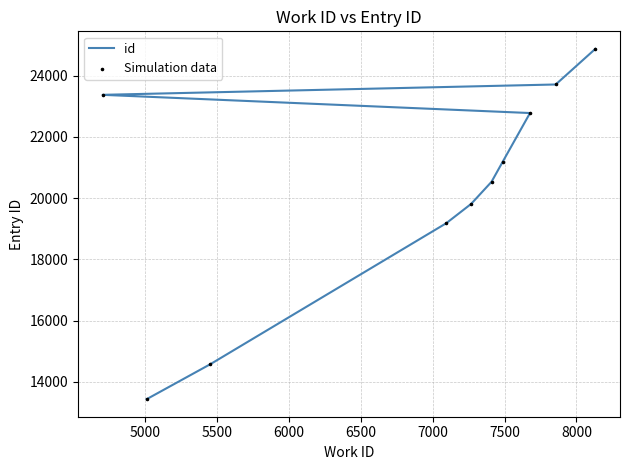

At how many categories does at least one series exceed 14252?

9